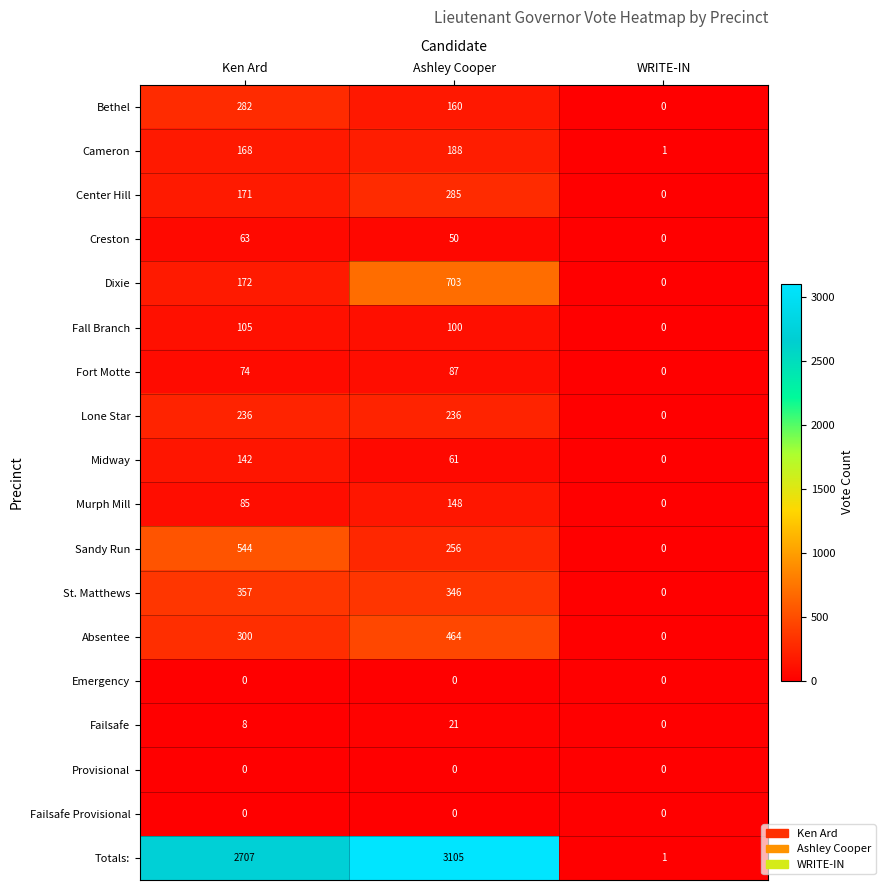

The value of Fall Branch at Ashley Cooper is 134. True or false?

False